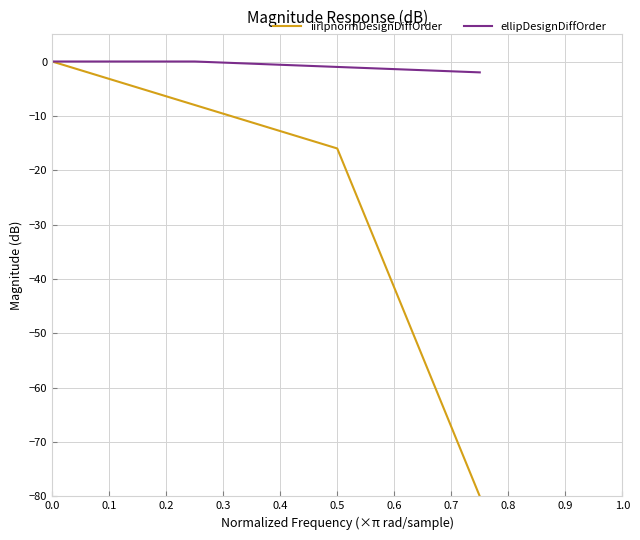

True or false: iirlpnormDesignDiffOrder has more than 1 points higher than both neighbors.

False